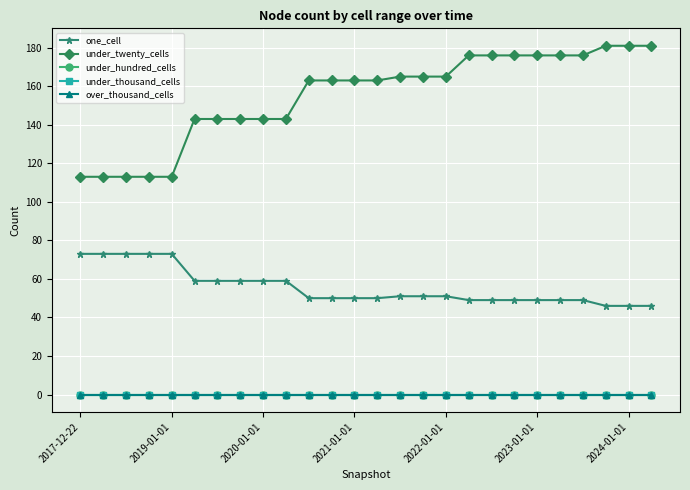

True or false: under_hundred_cells and one_cell cross at least once.

False